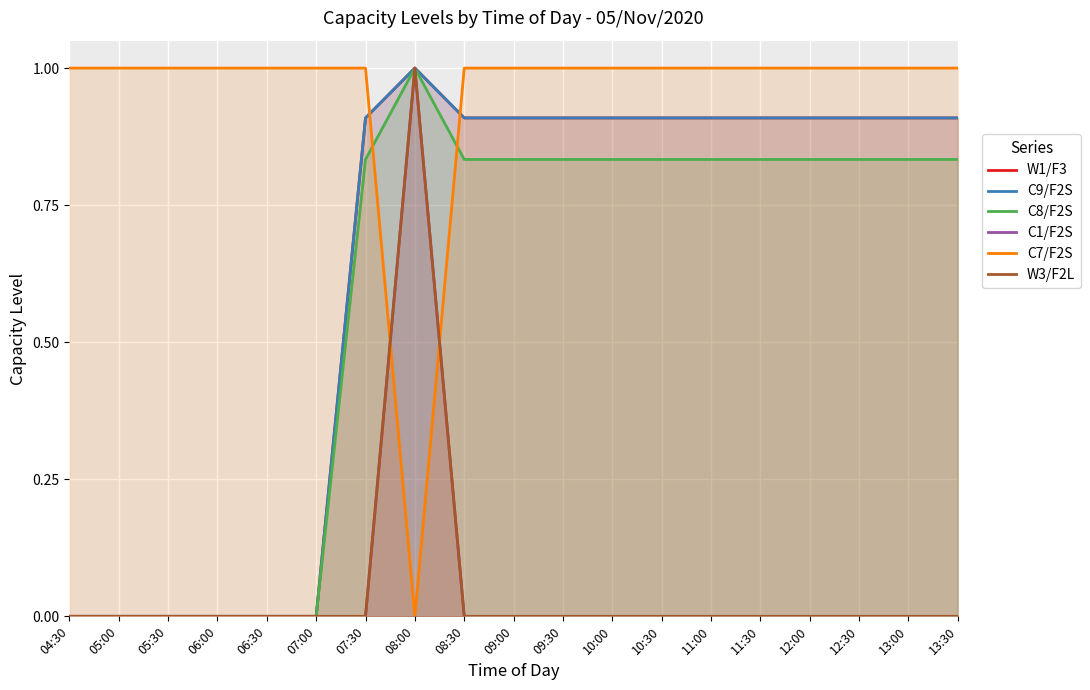

True or false: C9/F2S and C8/F2S intersect in this chart.

False